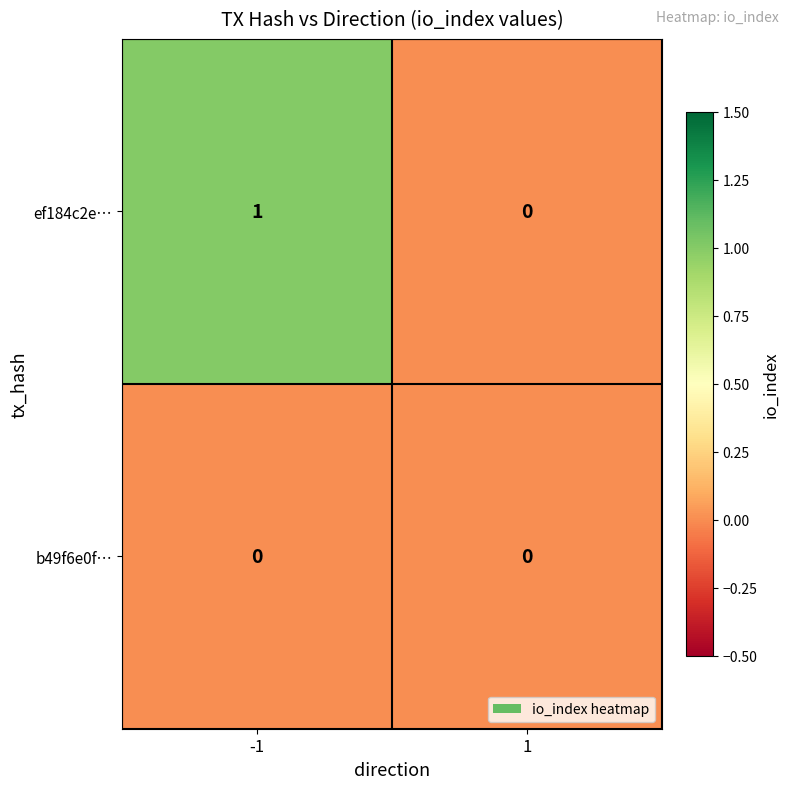

Which series has the largest total across all categories?

ef184c2e…